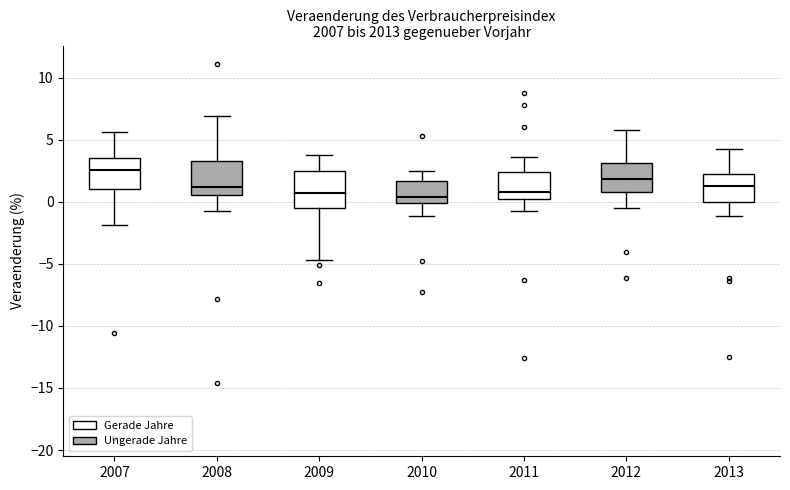

Reading left to right, transcribe this box plot: for each box, give where its median line is, the range the box spans, and where its two whiskers end, as read against the y-axis. The values are not printed on the chart, so give them approximately, as read against the axis.

2007: median 2.5, box 1.0 to 3.5, whiskers -2.0 to 5.5
2008: median 1.0, box 0.5 to 3.5, whiskers -0.5 to 7.0
2009: median 1.0, box -0.5 to 2.5, whiskers -4.5 to 4.0
2010: median 0.5, box 0.0 to 1.5, whiskers -1.0 to 2.5
2011: median 1.0, box 0.0 to 2.5, whiskers -0.5 to 3.5
2012: median 2.0, box 1.0 to 3.0, whiskers -0.5 to 6.0
2013: median 1.5, box 0.0 to 2.5, whiskers -1.0 to 4.5